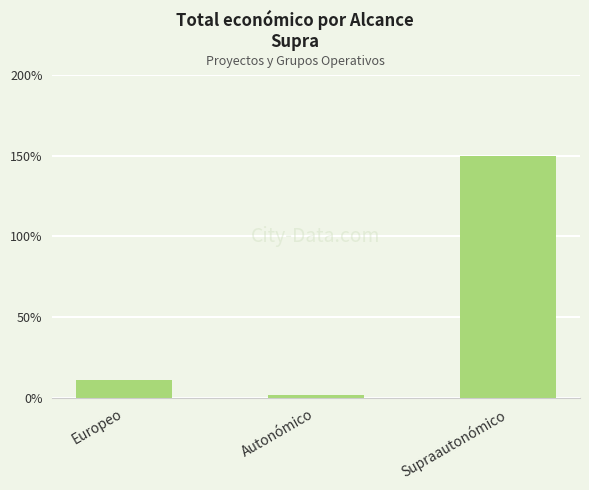

Rank the categories by value from highest to lowest.

Supraautonómico, Europeo, Autonómico